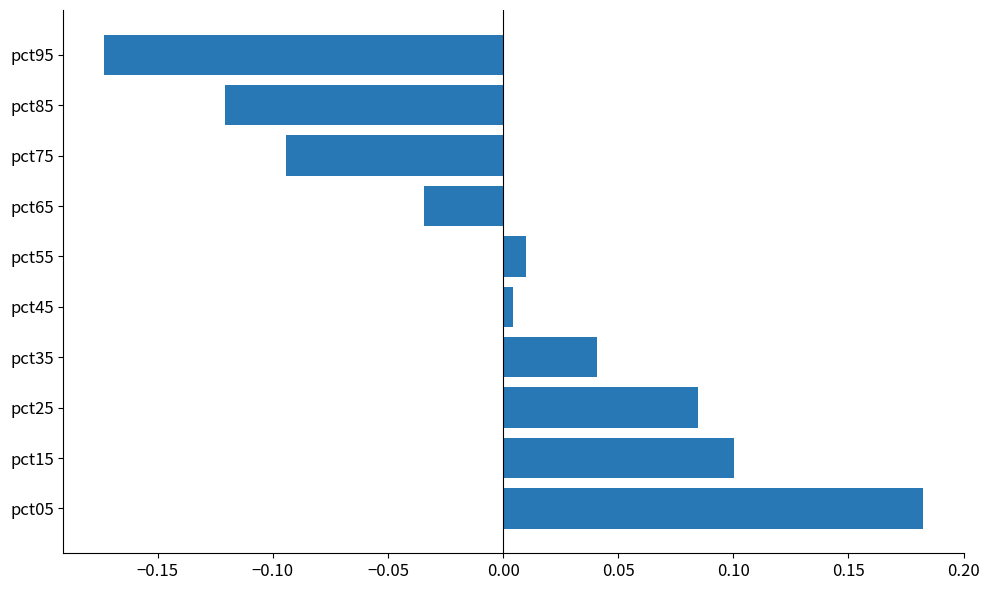

Between pct55 and pct25, which is larger?

pct25